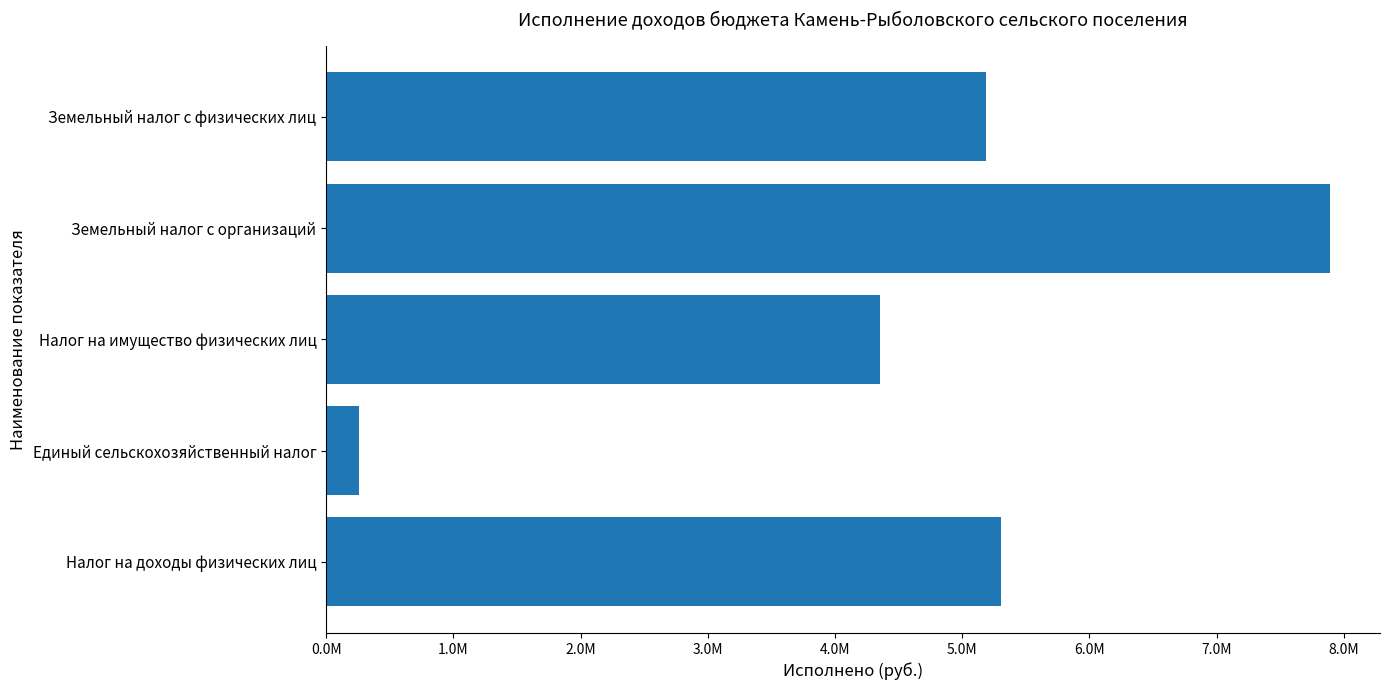

At which category does the chart reach its peak across all series?

Земельный налог с организаций